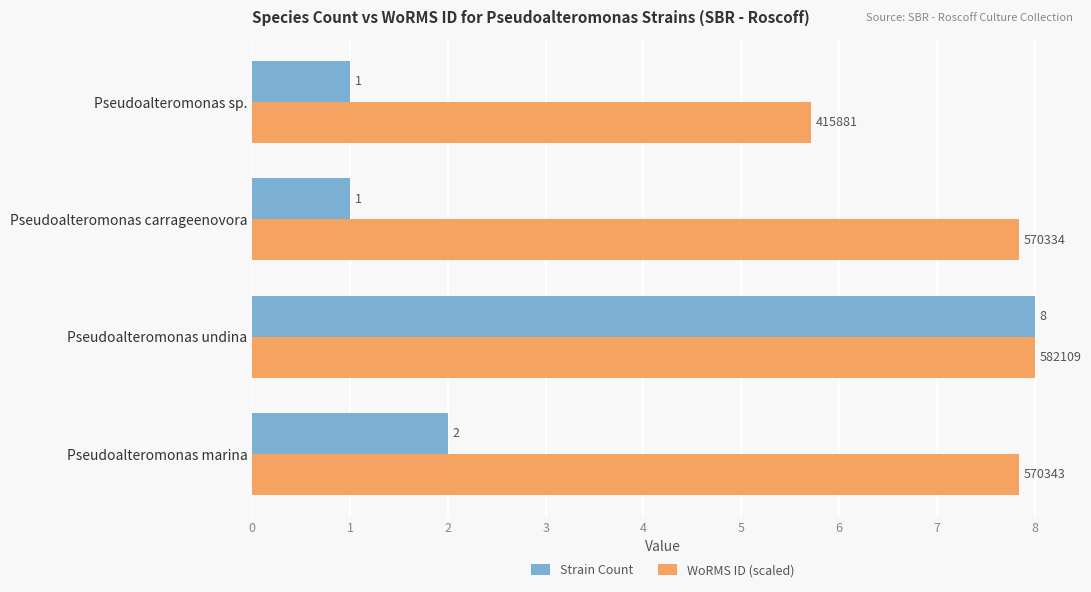

True or false: Strain Count has a value of 8.0 at Pseudoalteromonas undina.

True